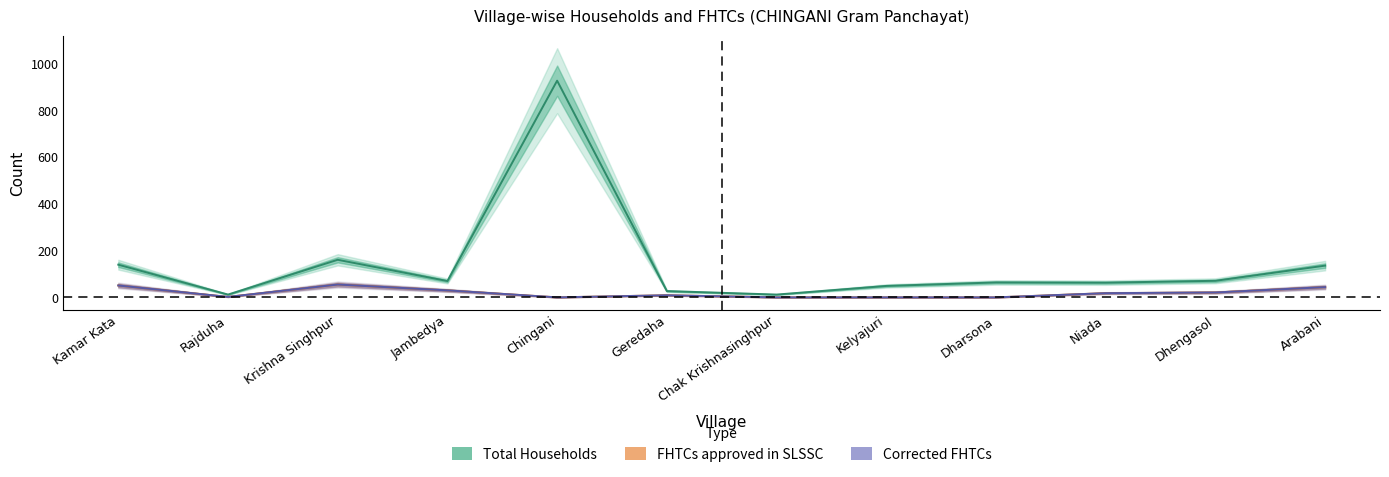

Count the number of categories in the chart.

12